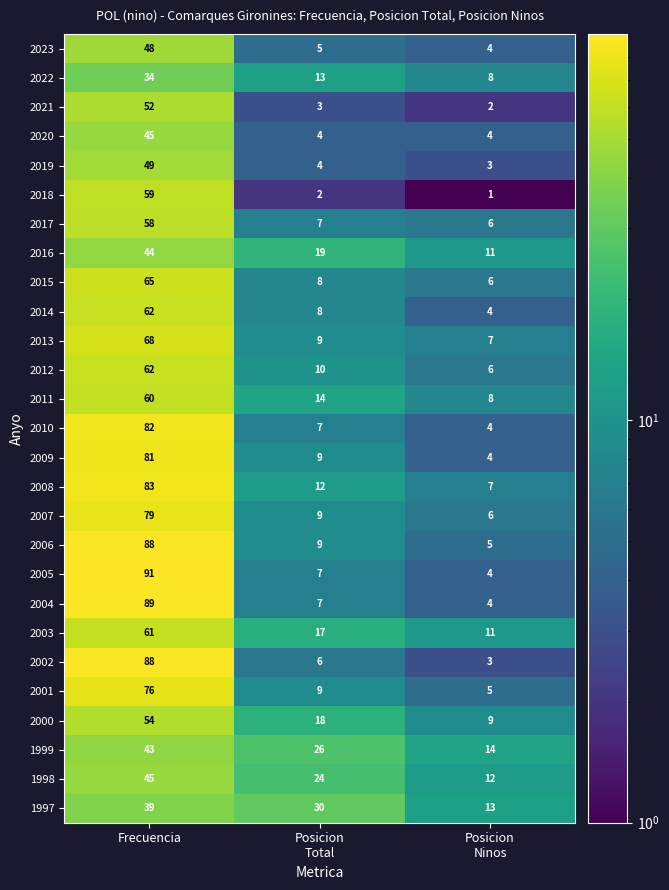

At which category is the sum across all series the highest?

Frecuencia